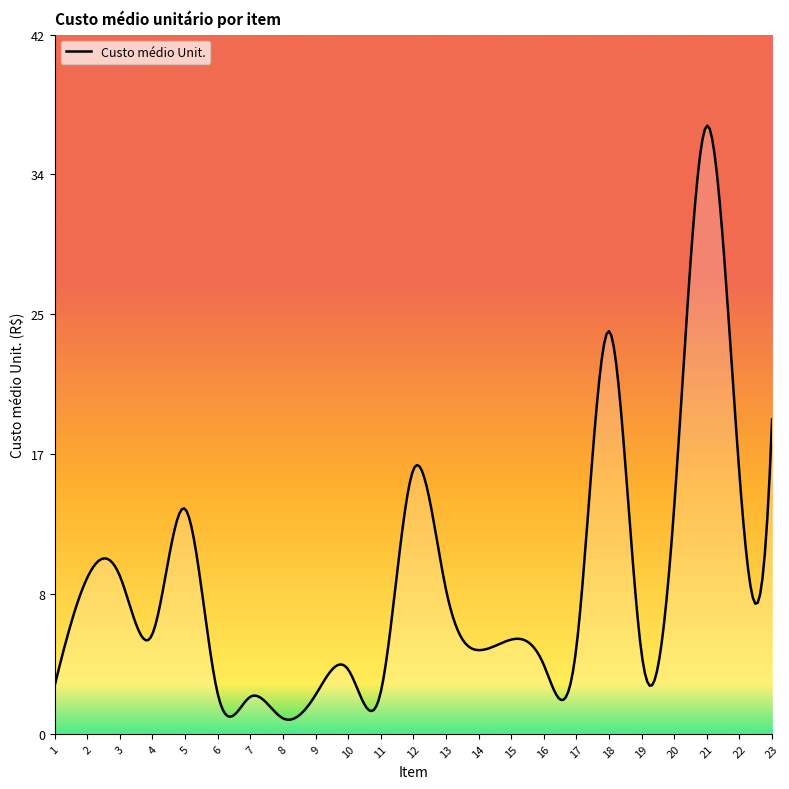

Where is the first local maximum?

3